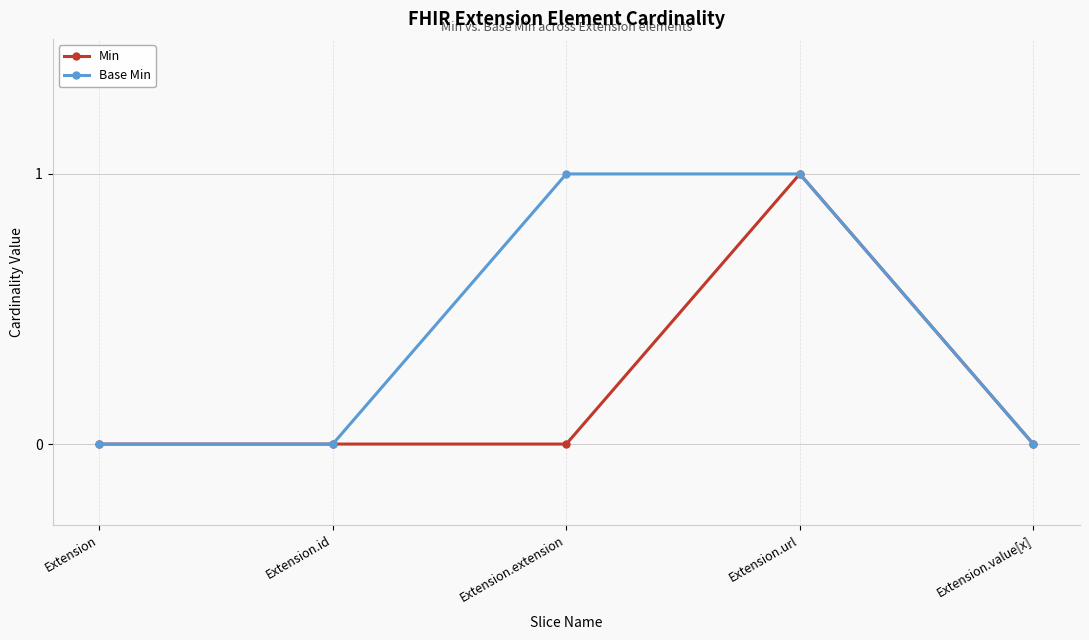

The Min series shows 1 at Extension.value[x]. True or false?

False